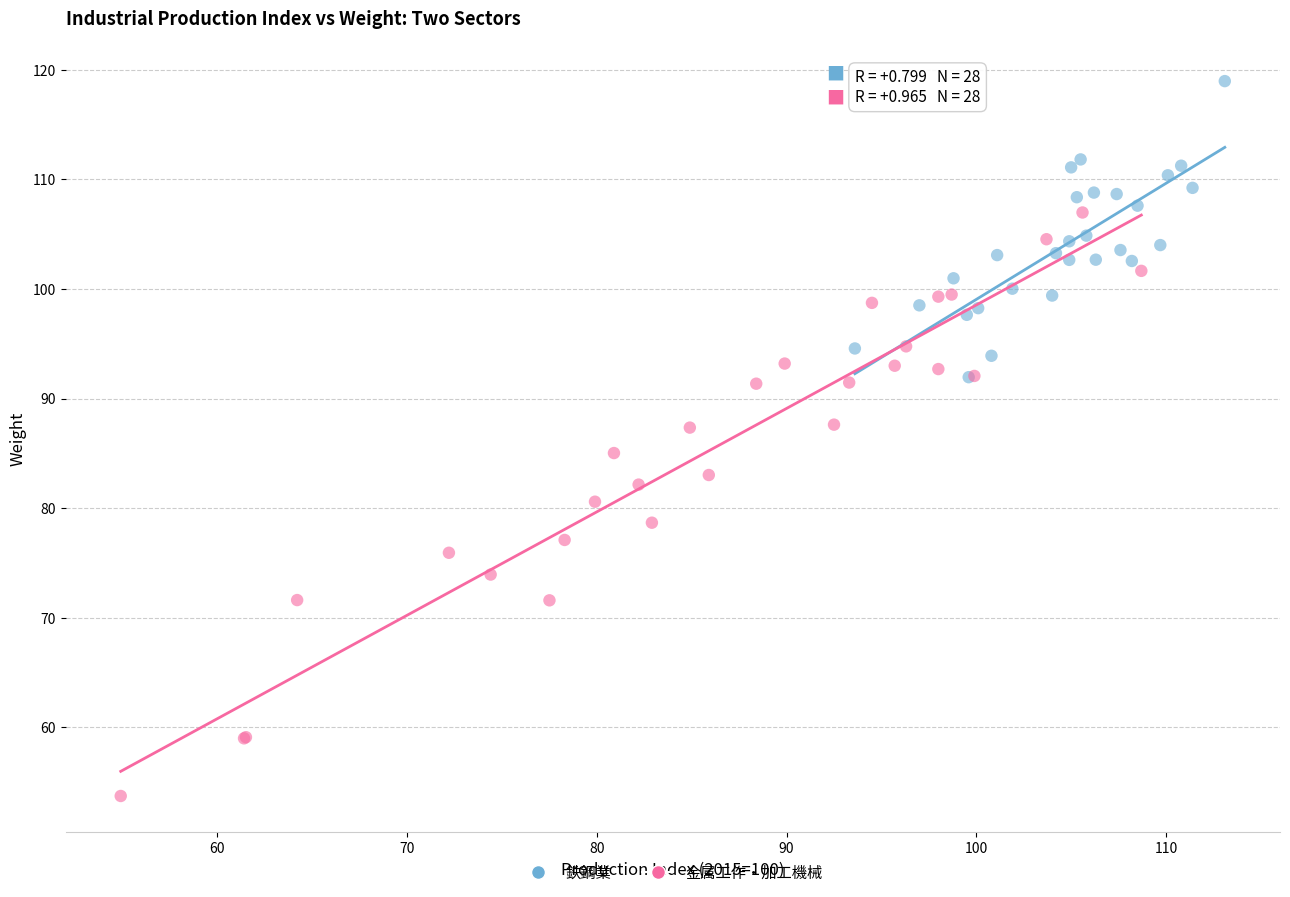

Which series reaches the maximum Y coordinate?

鉄鋼業